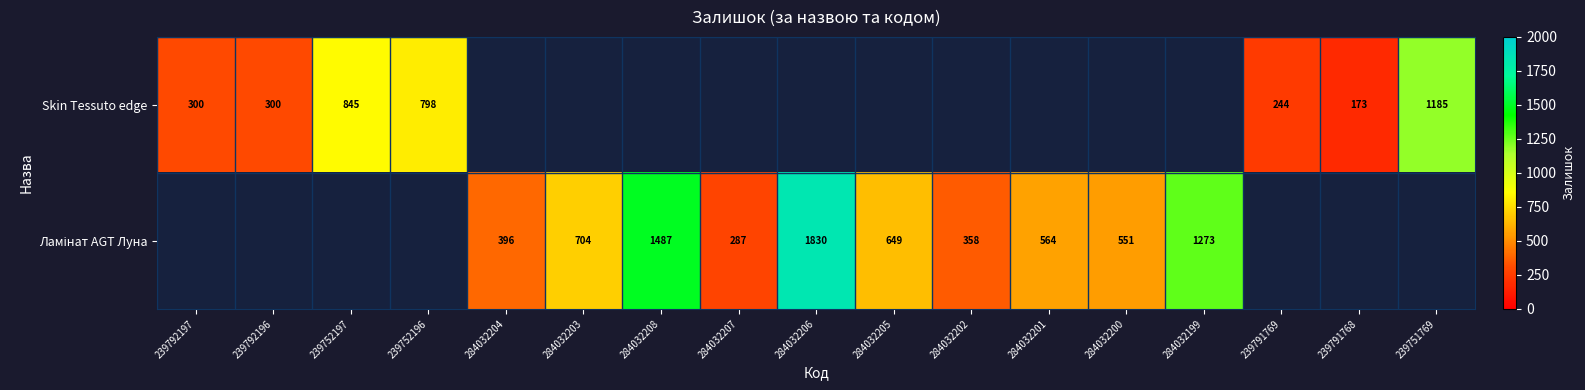

Is it true that Skin Tessuto edge equals 244 at 239791769?

True